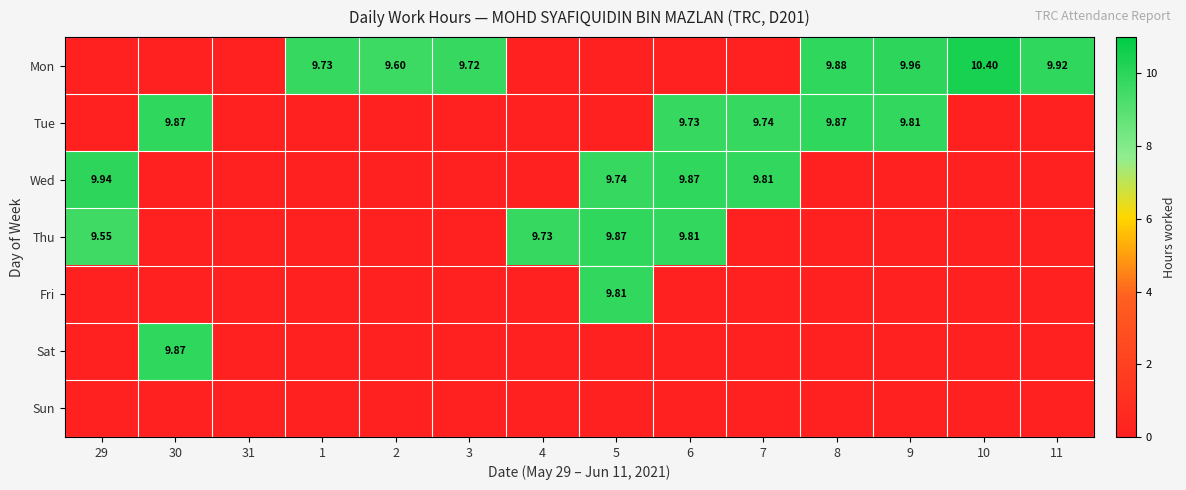

Which has a higher value, 6 or 1?

1